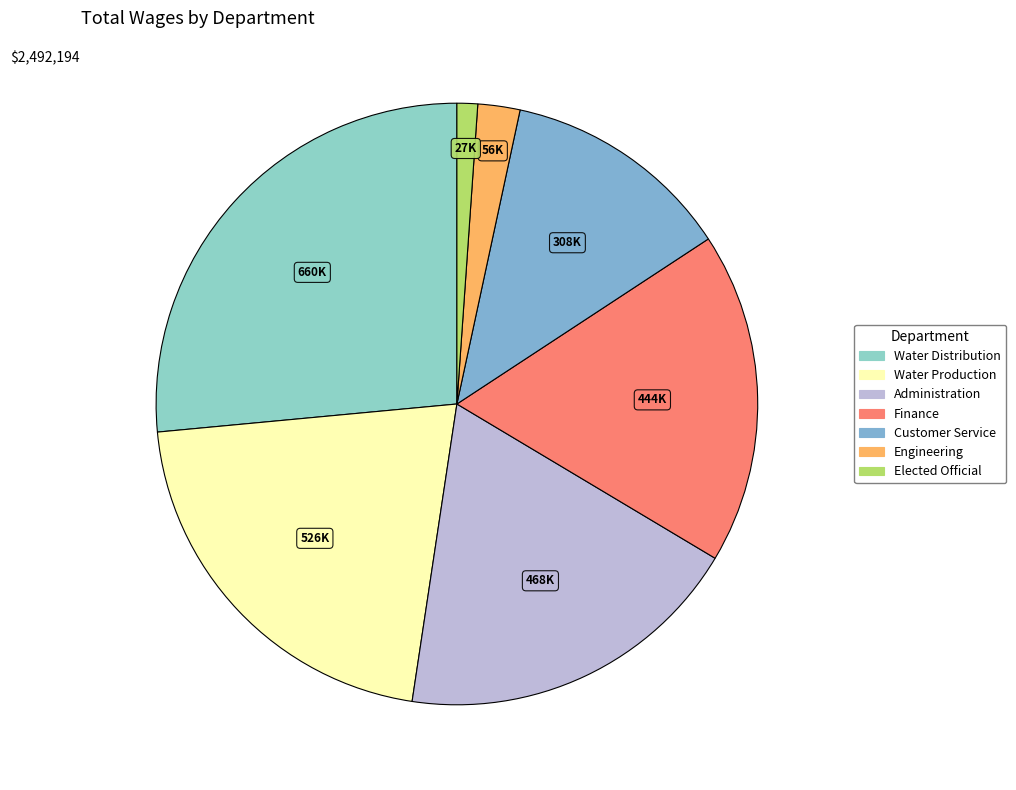

Rank the categories by value from highest to lowest.

Water Distribution, Water Production, Administration, Finance, Customer Service, Engineering, Elected Official